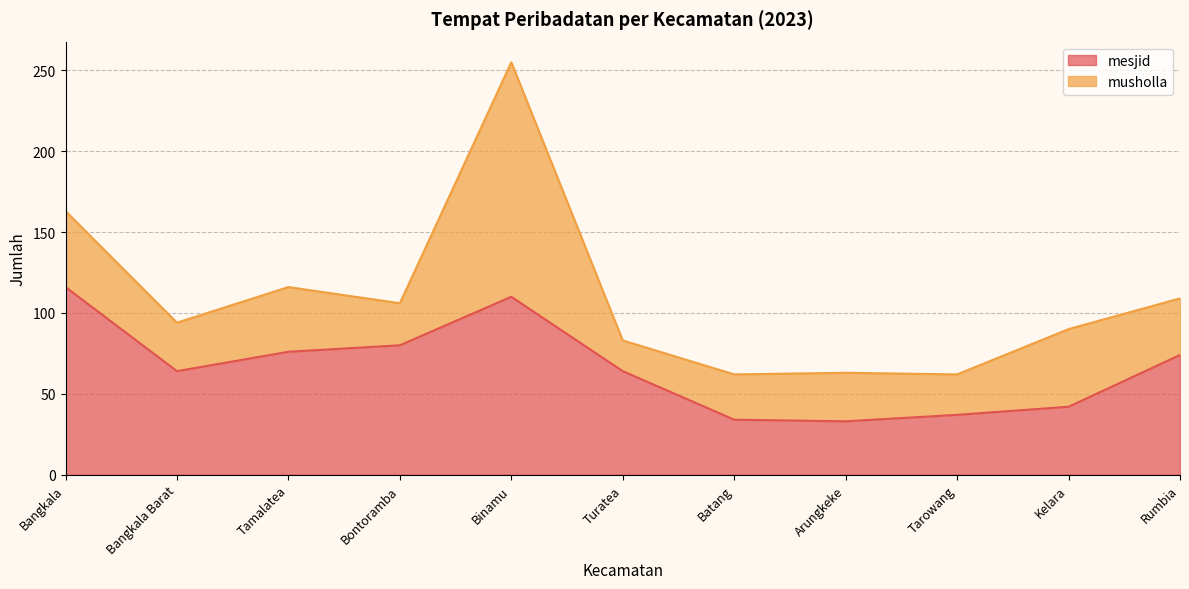

True or false: there are more than 0 points higher than both neighbors.

True